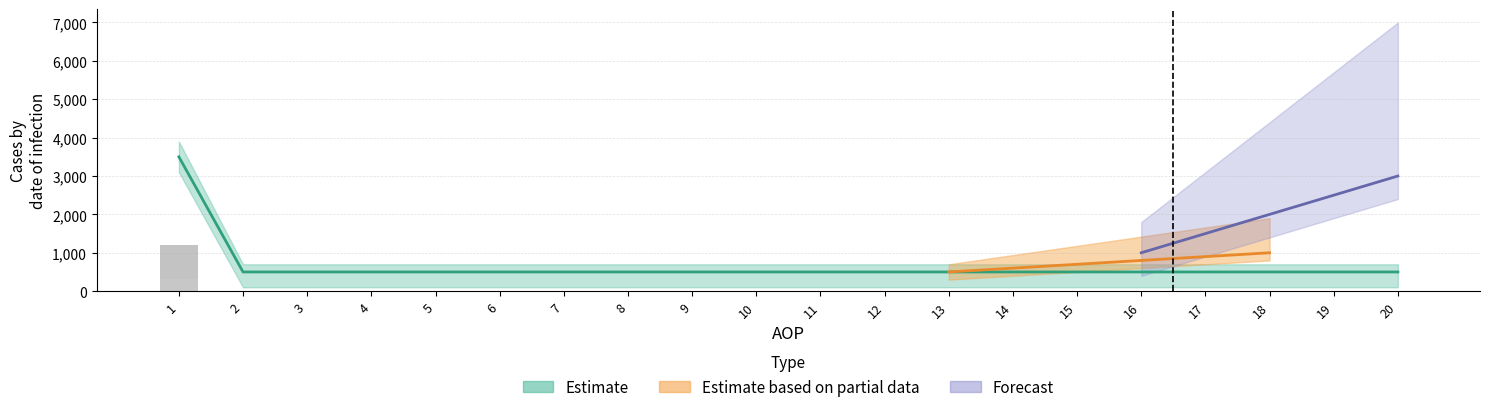

Is it true that KONTRBR equals -148 at 8?

False